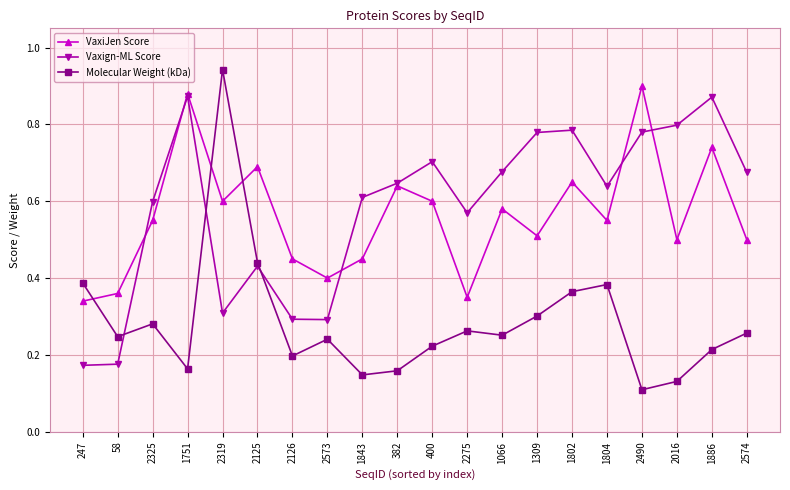

At which category is the sum across all series the highest?

1751